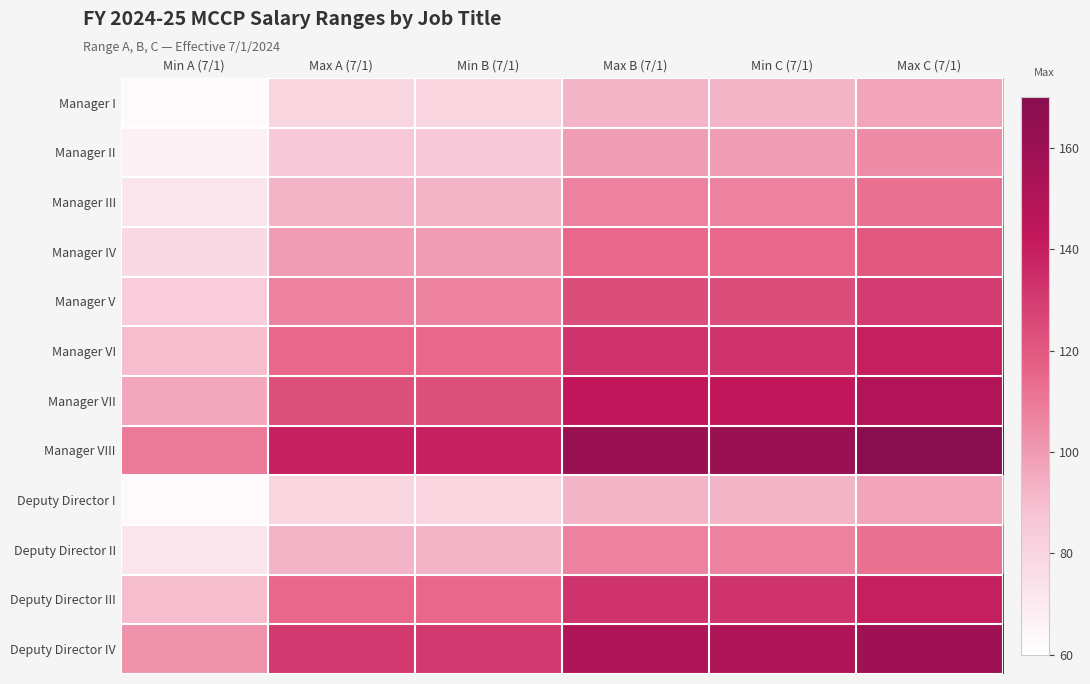

What is the total value across all series at Max A (7/1)?

1258.4